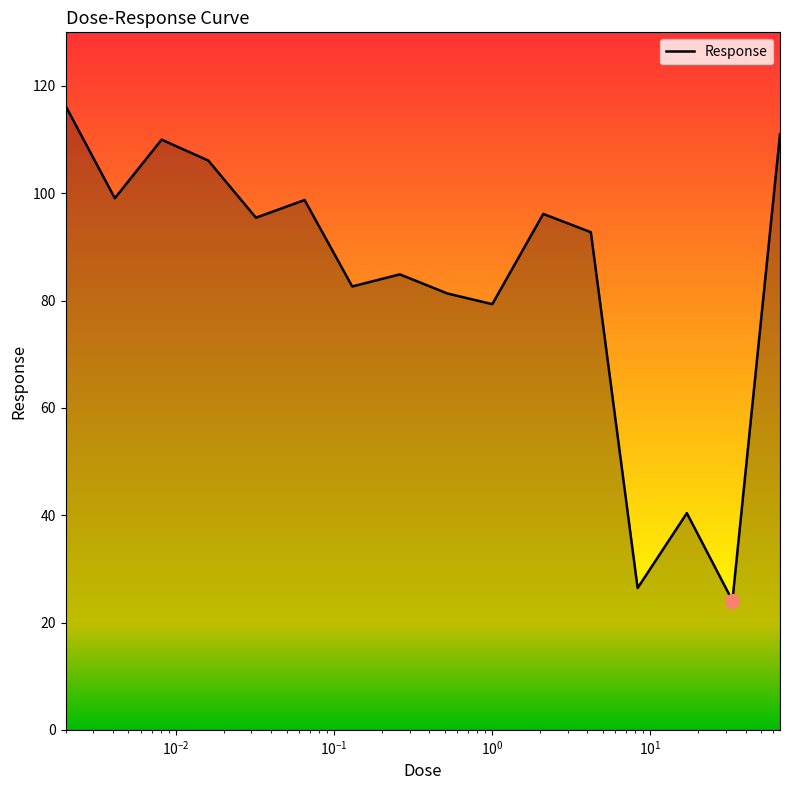

What is the difference between the maximum and minimum values?

92.2